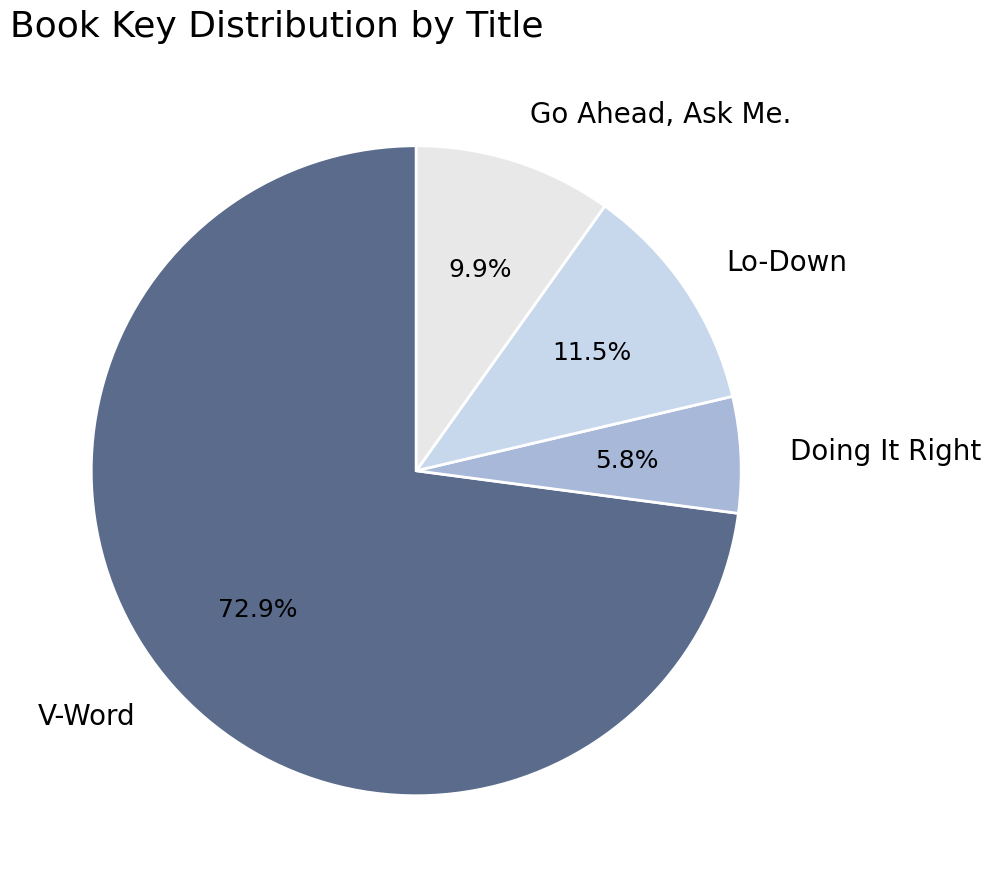

The V-Word slice represents 87% of the pie. True or false?

False